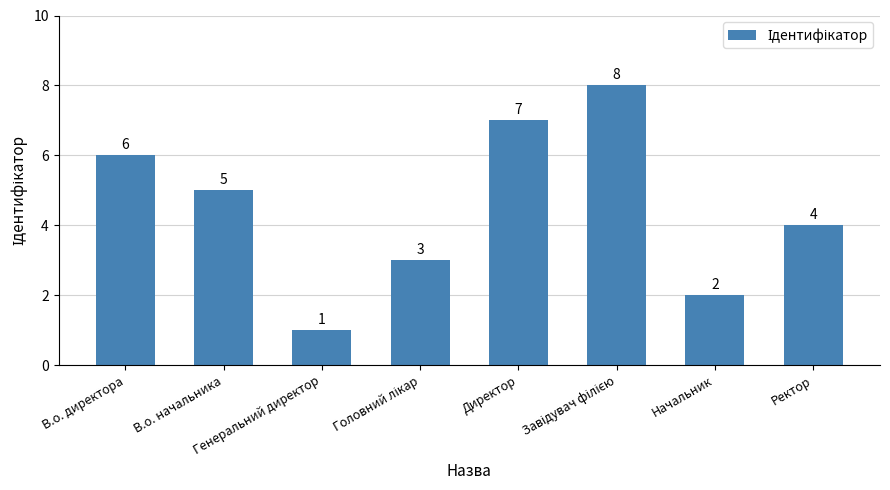

What is the difference between the values at Ректор and Генеральний директор?

3